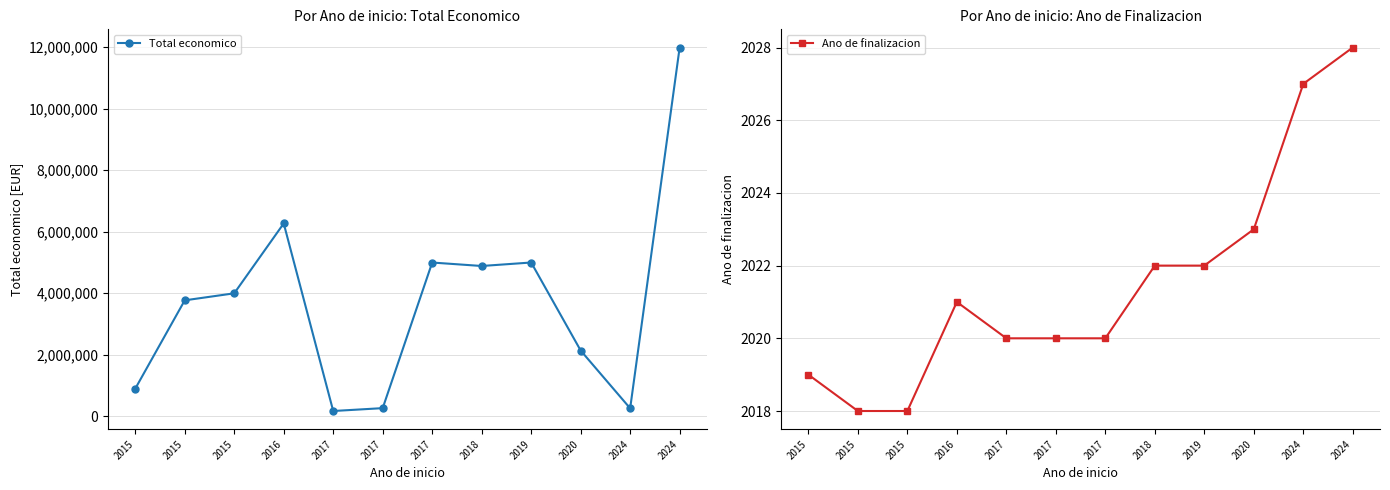

At which label is Ano de finalizacion closest to 2023?

2020